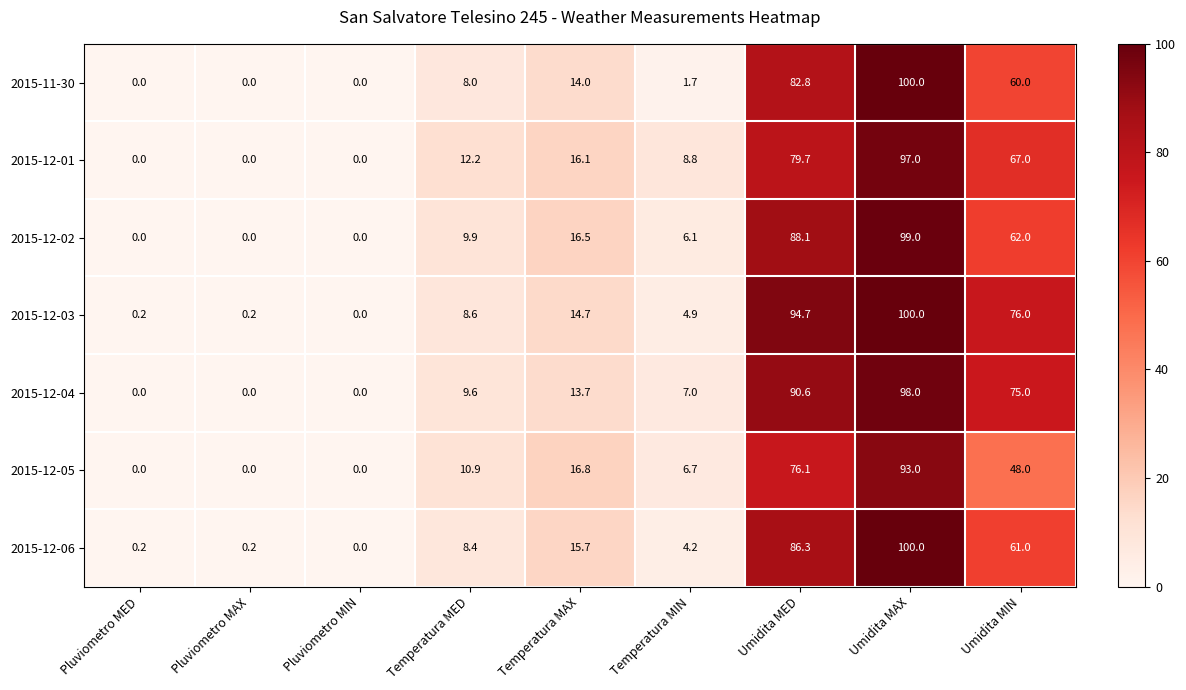

Where is 2015-12-06 nearest to the value 50?

Umidita MIN